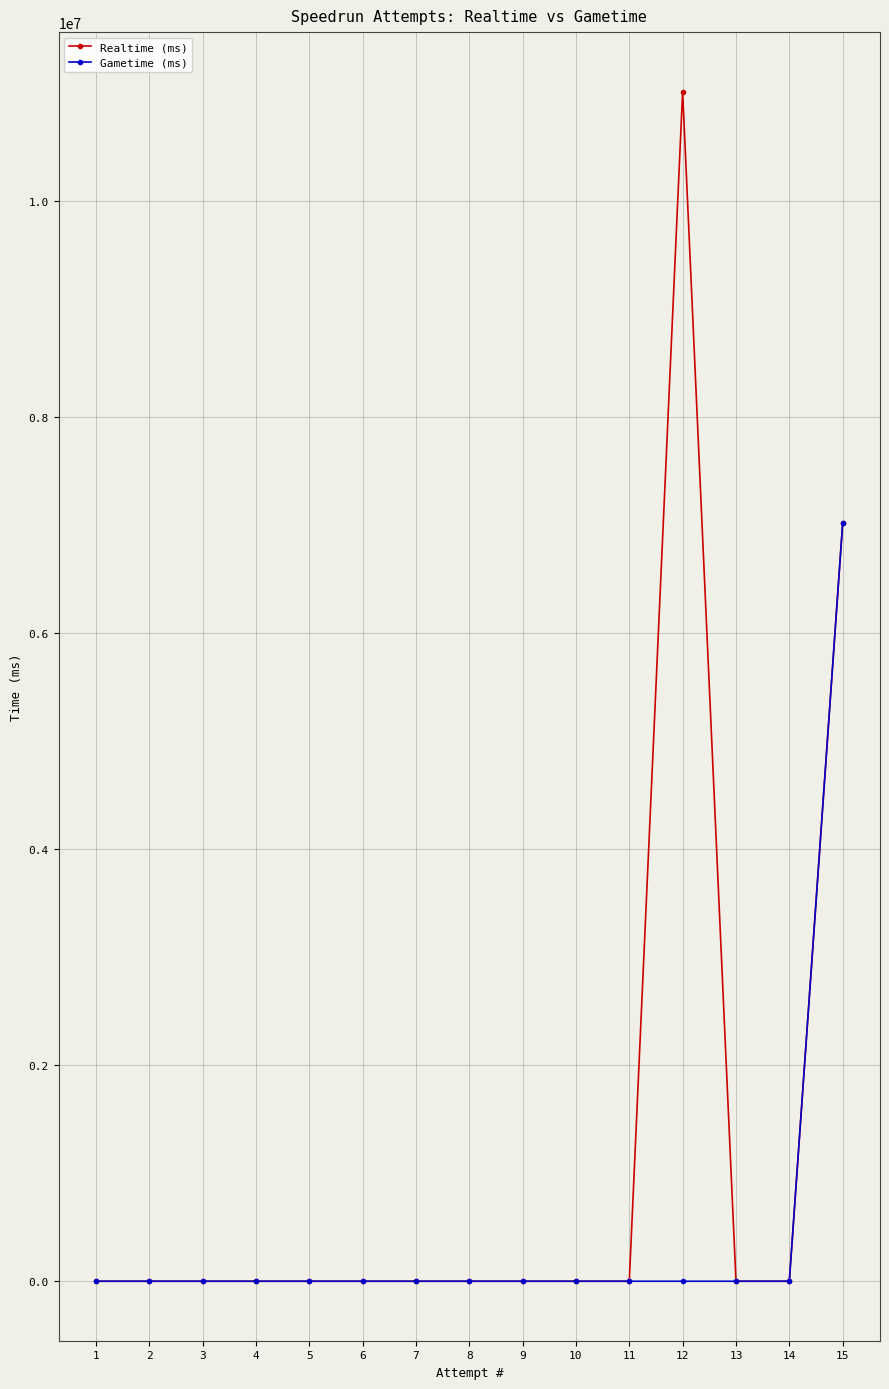

What is the difference between the maximum and minimum values in the Gametime (ms) series?

7013182